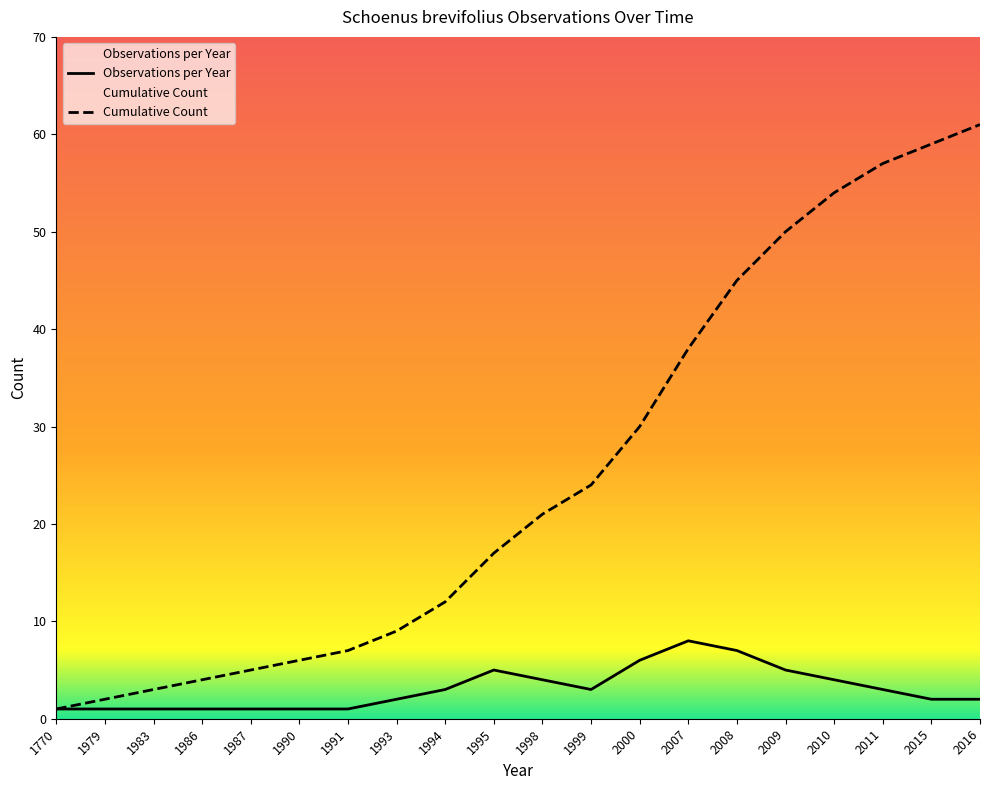

Does the chart have visible grid lines?

No